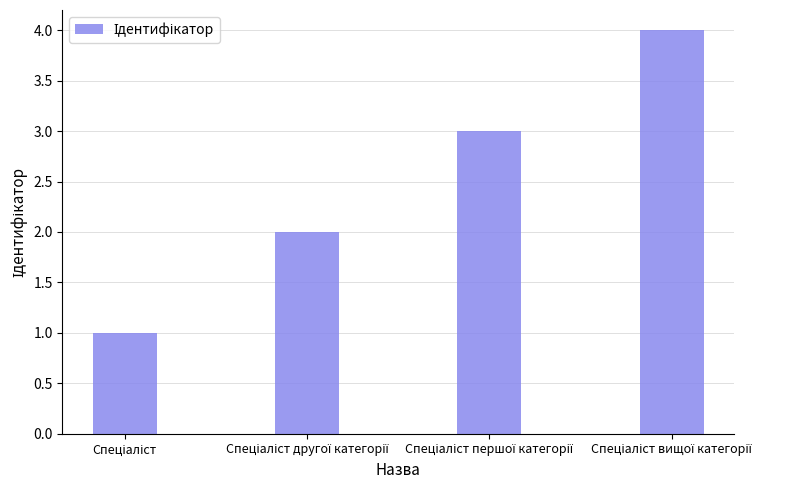

How many bars are there in total?

4